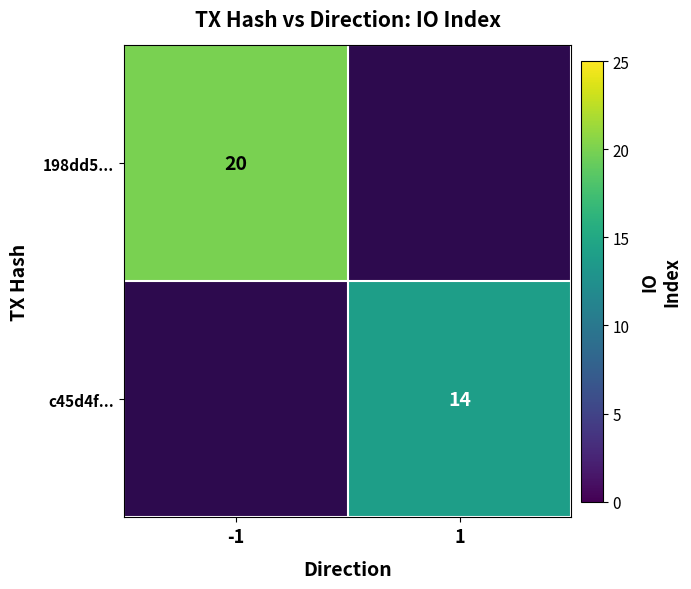

Is the value of c45d4f... at 1 greater than the value of 198dd5... at -1?

No